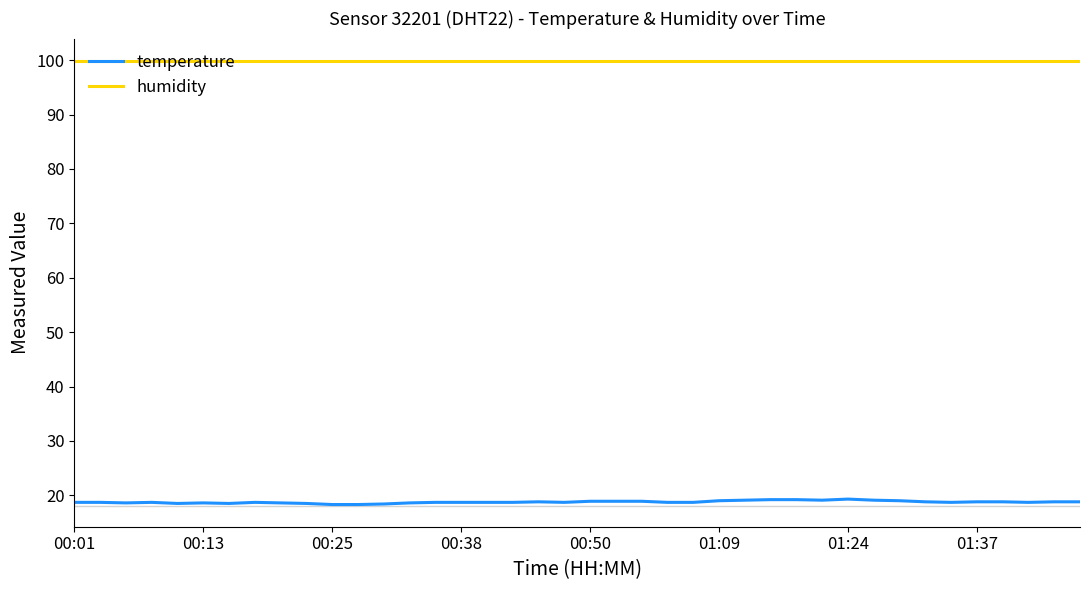

Which series has the largest range (max minus min)?

temperature